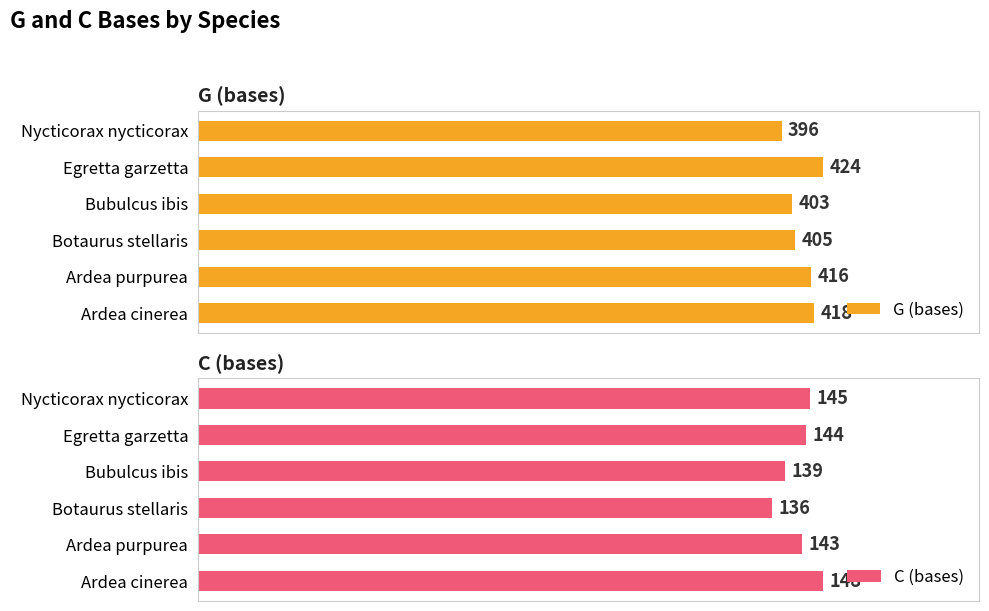

How many groups of bars are there?

6